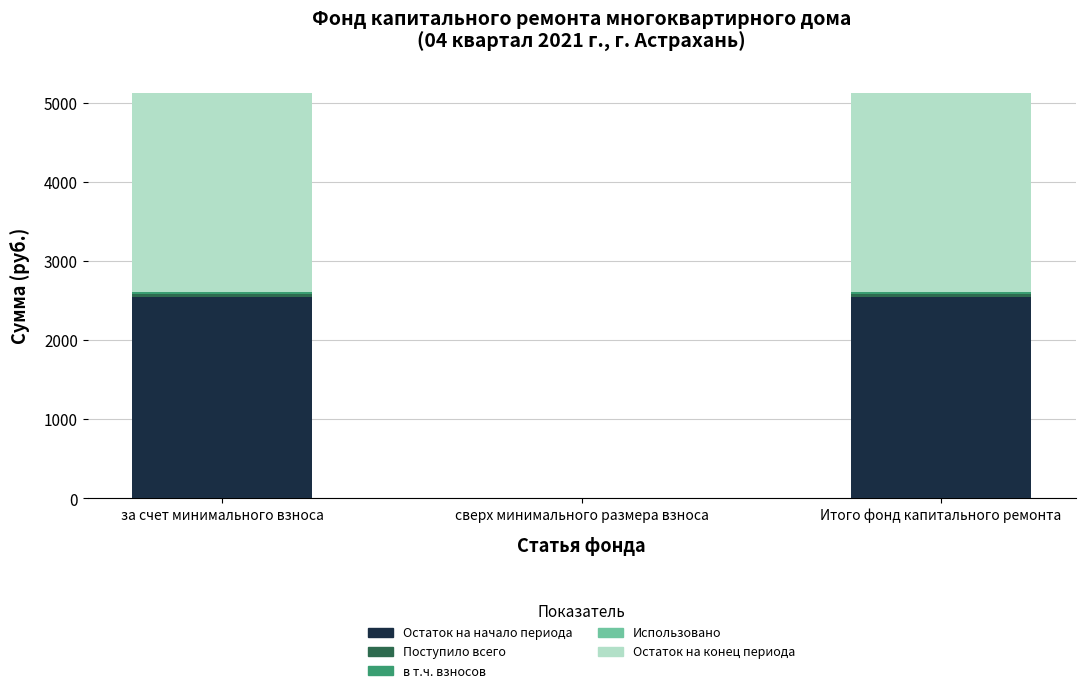

At за счет минимального взноса, list the series in order from largest to smallest.

Остаток на начало периода, Остаток на конец периода, Поступило всего, в т.ч. взносов, Использовано